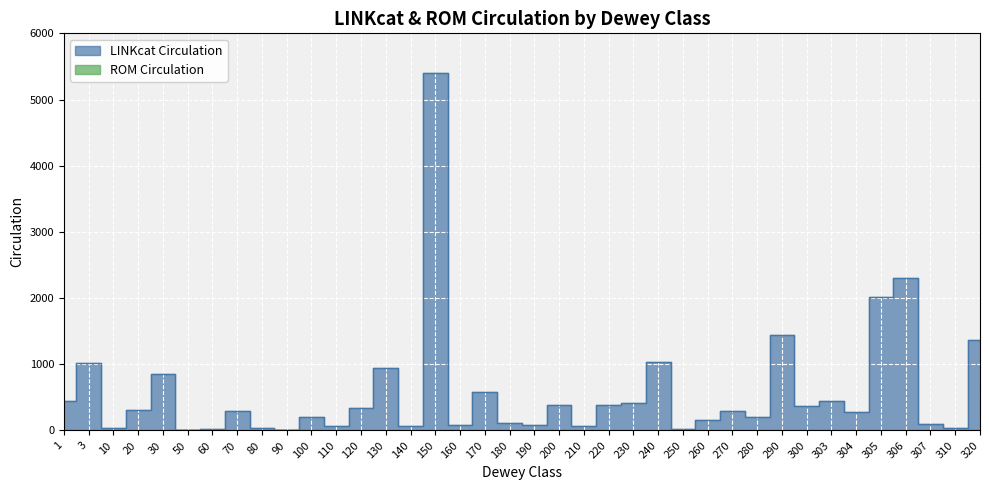

At which category does the chart reach its minimum across all series?

1